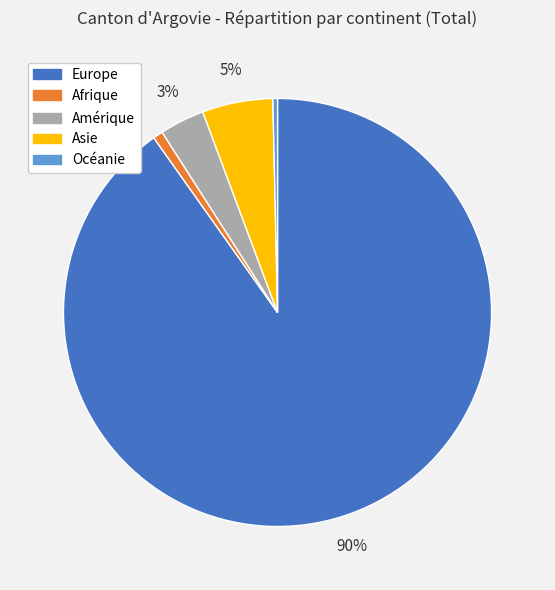

How many slices are in this pie chart?

5